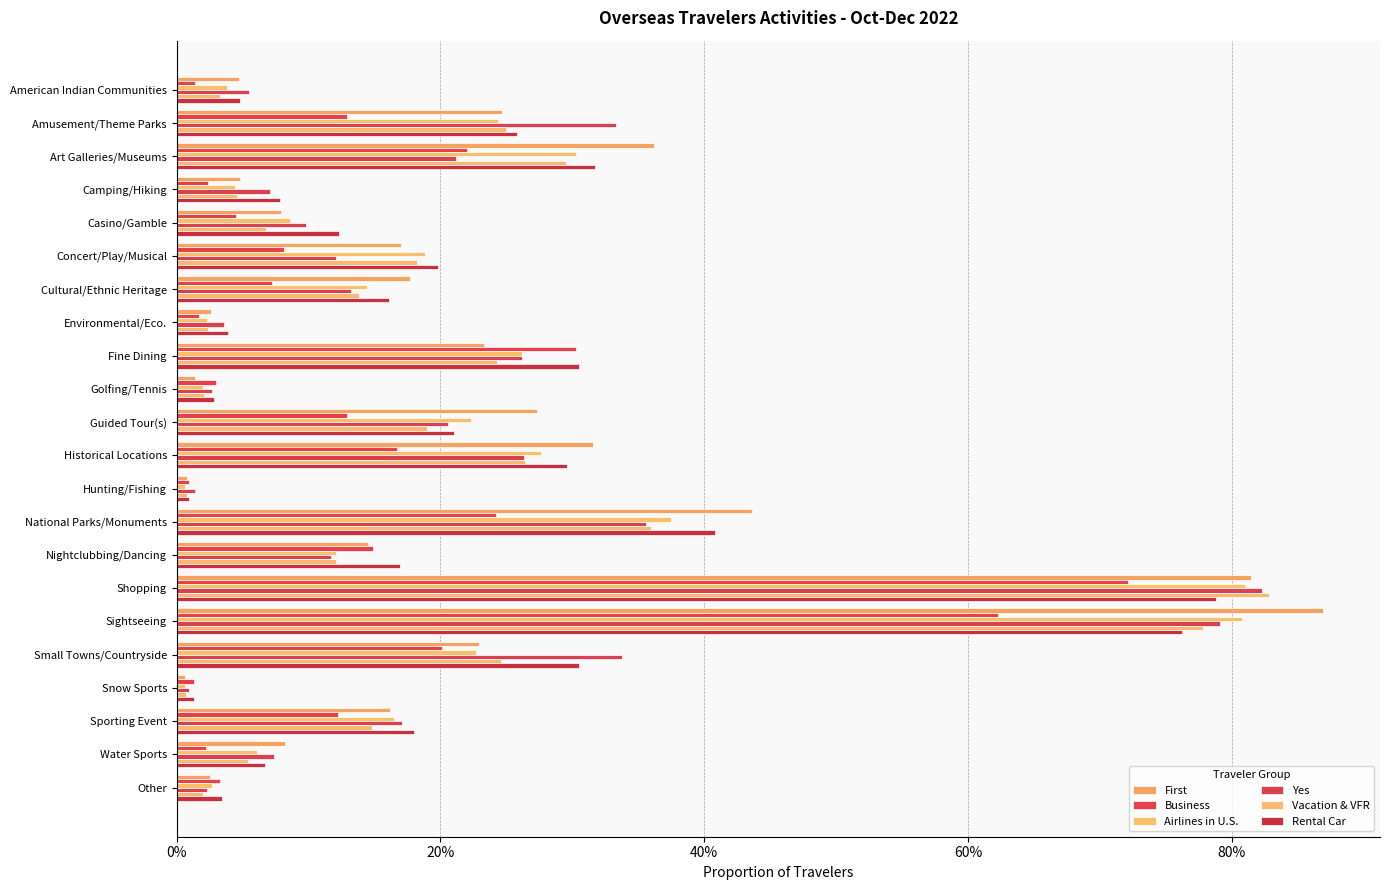

What is the sum of all Airlines in U.S. values?

4.5